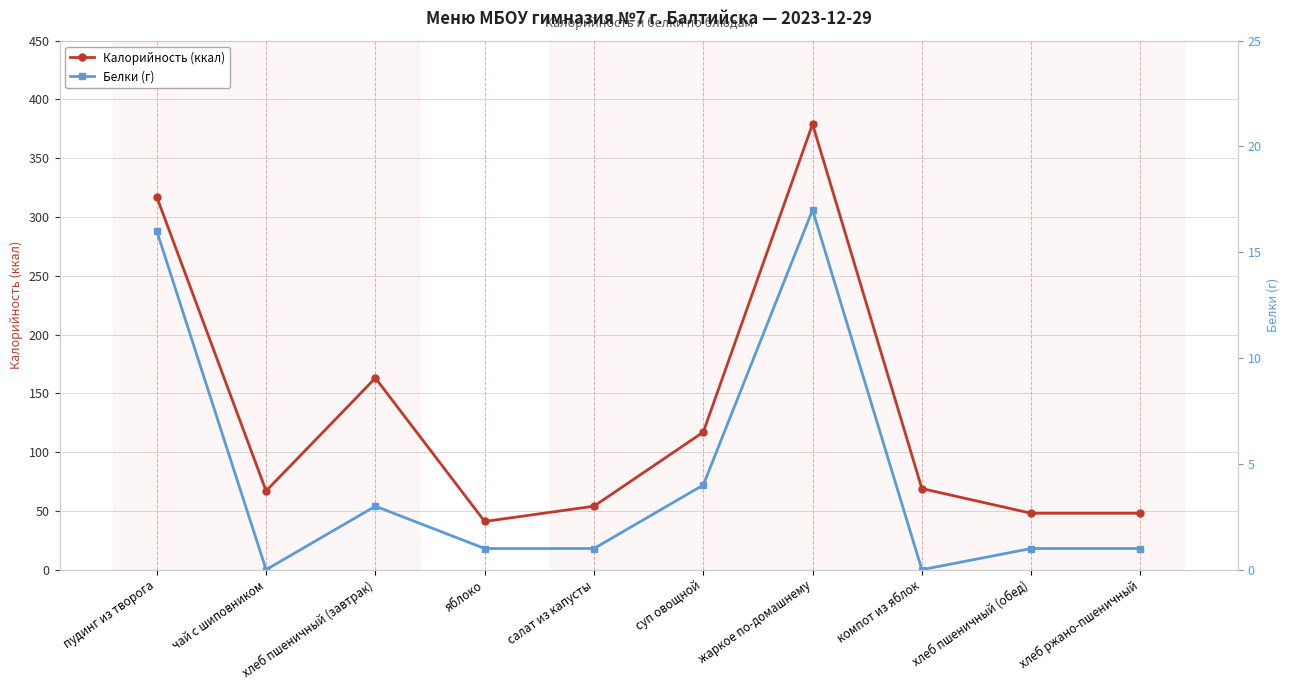

What position from the right is хлеб пшеничный (завтрак)?

8